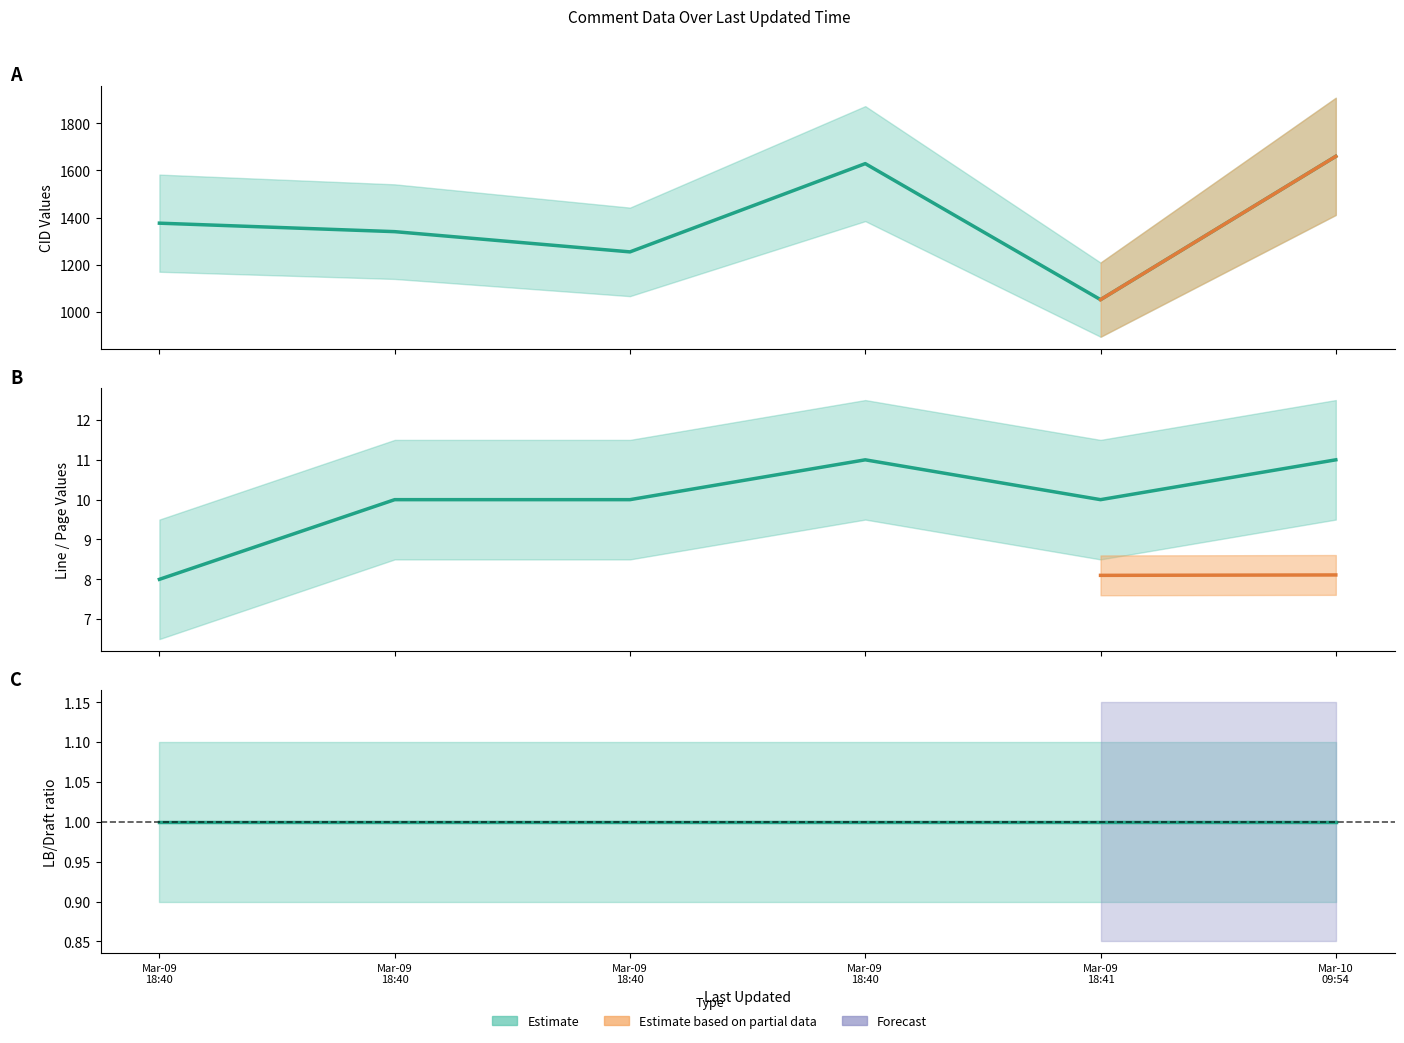

What is the difference between the second highest and second lowest values in the Line(C) series?

1